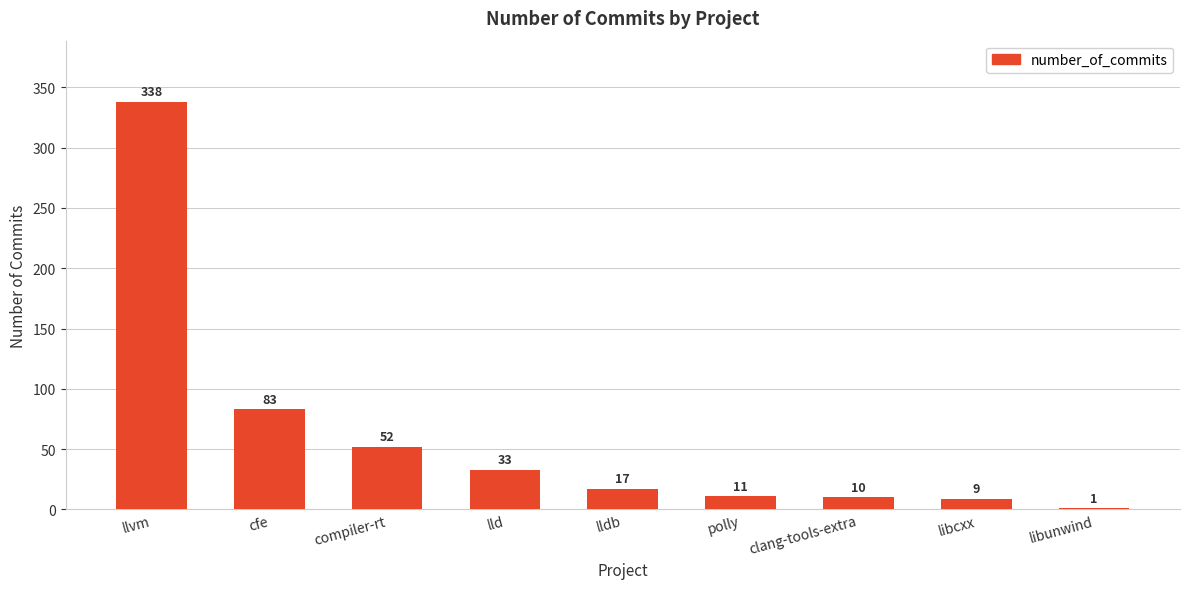

Approximately how many times larger is the value at polly compared to libunwind?

11.0